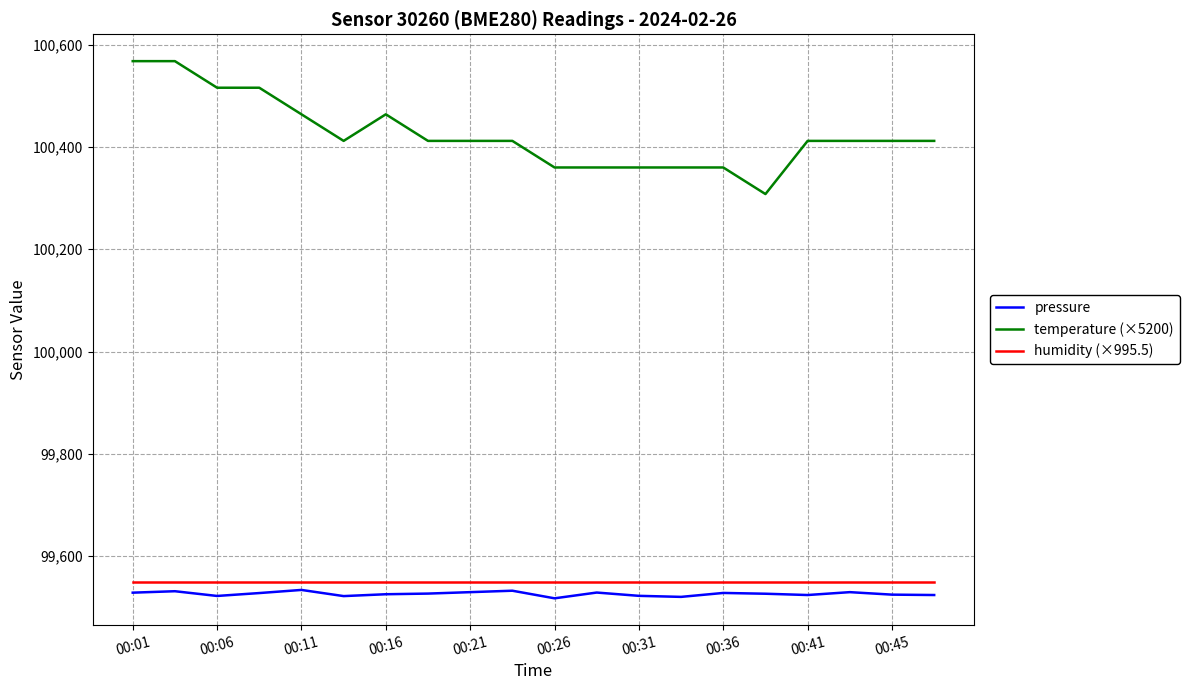

What is the greatest value displayed?

100568.0